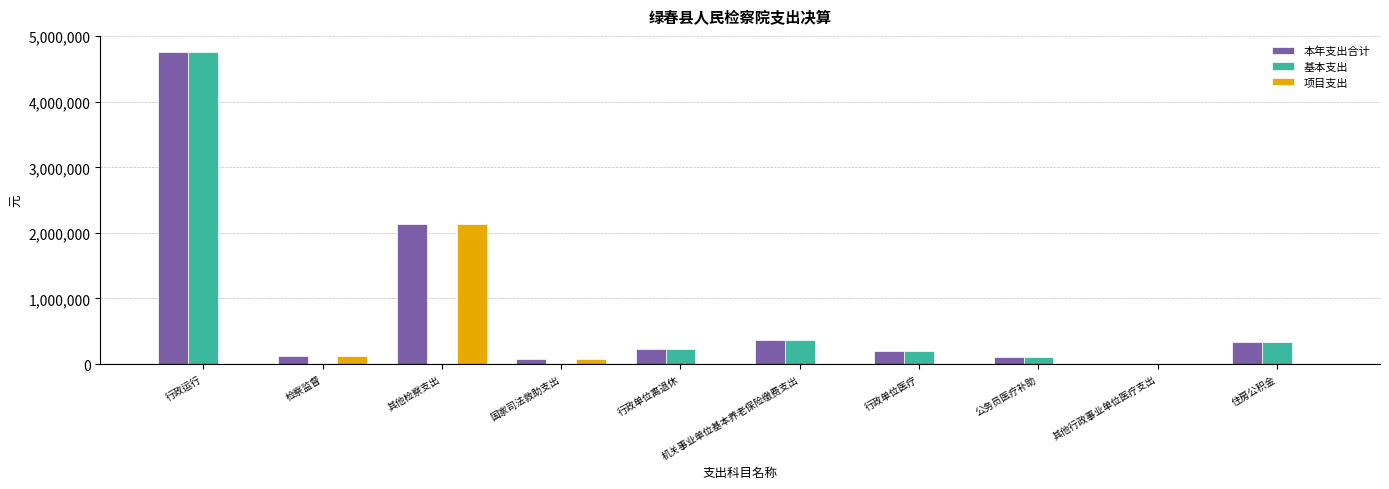

How many values in the 项目支出 series exceed 0?

3